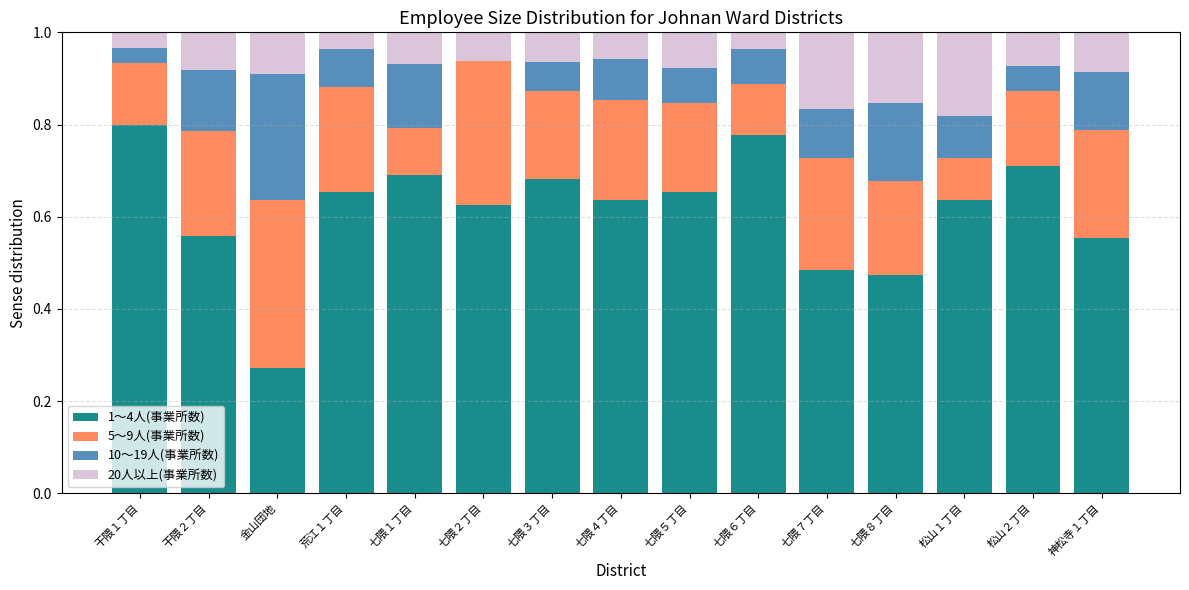

True or false: 1～4人(事業所数) has a value of 1.2 at 干隈１丁目.

False